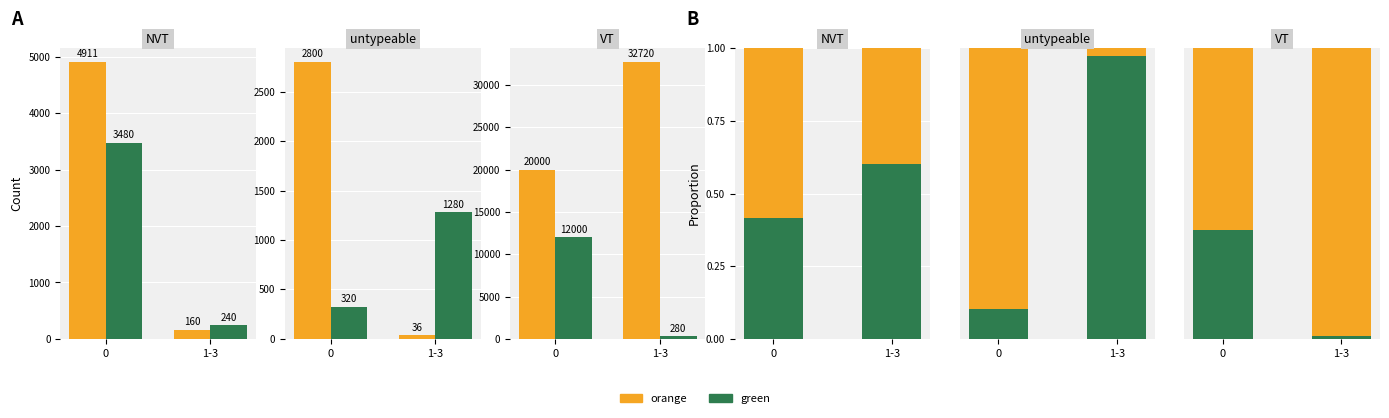

The value of green at 0 is 0.4. True or false?

True